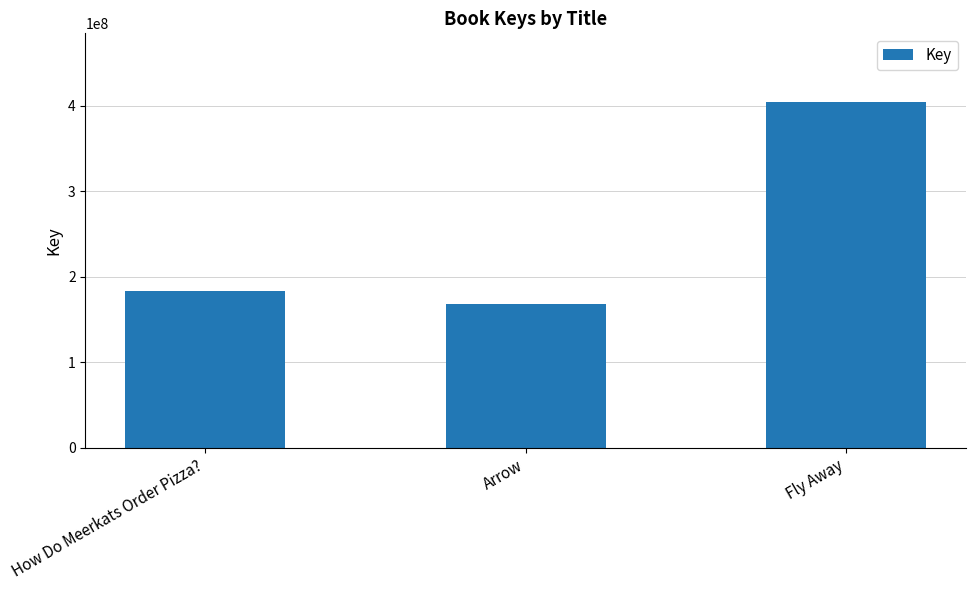

At which label is the value closest to 285740953?

How Do Meerkats Order Pizza?